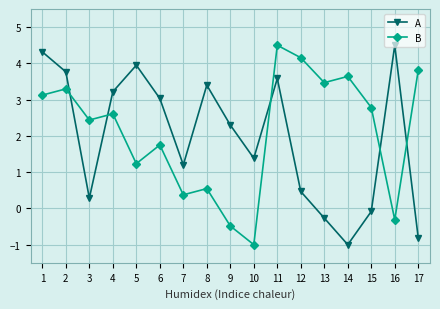

How many lines are shown in the chart?

2